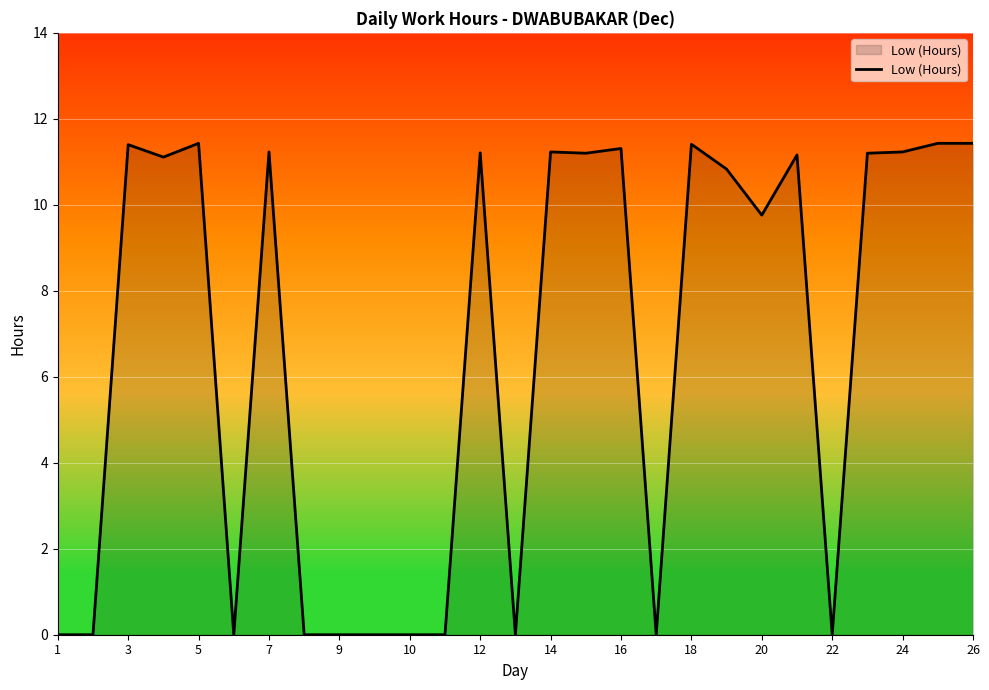

What is the difference between the maximum and minimum values?

11.4